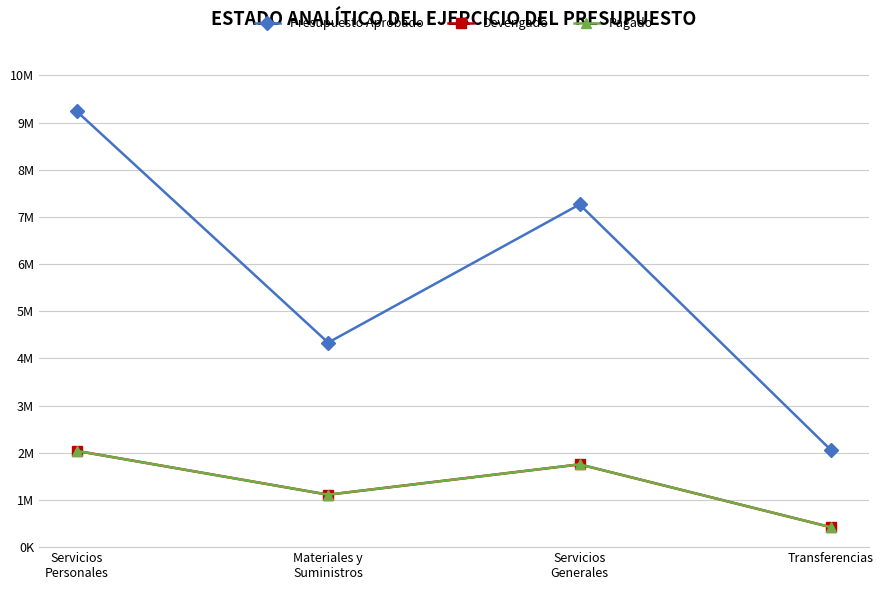

Is the value of Pagado at Servicios
Personales greater than the value of Presupuesto Aprobado at Servicios
Personales?

No